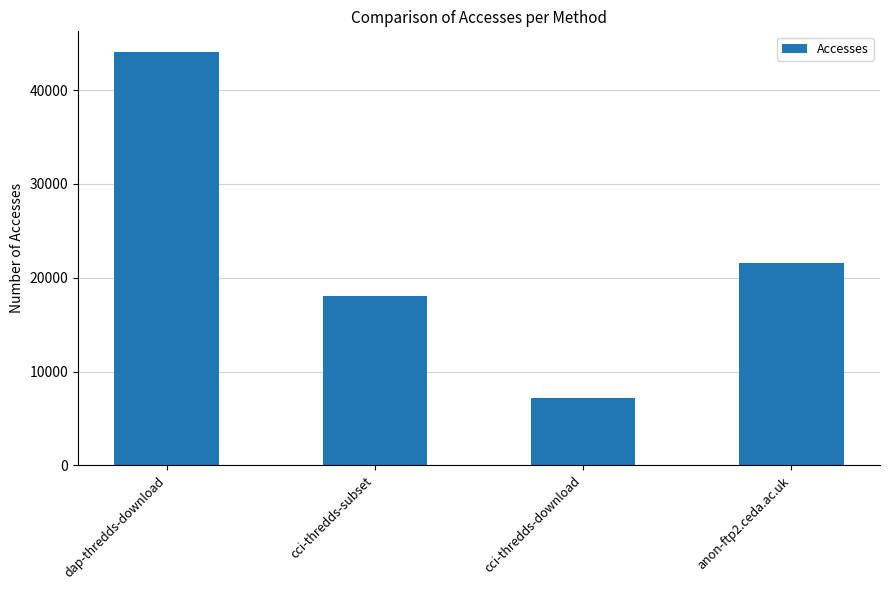

How many data points does each series have?

4